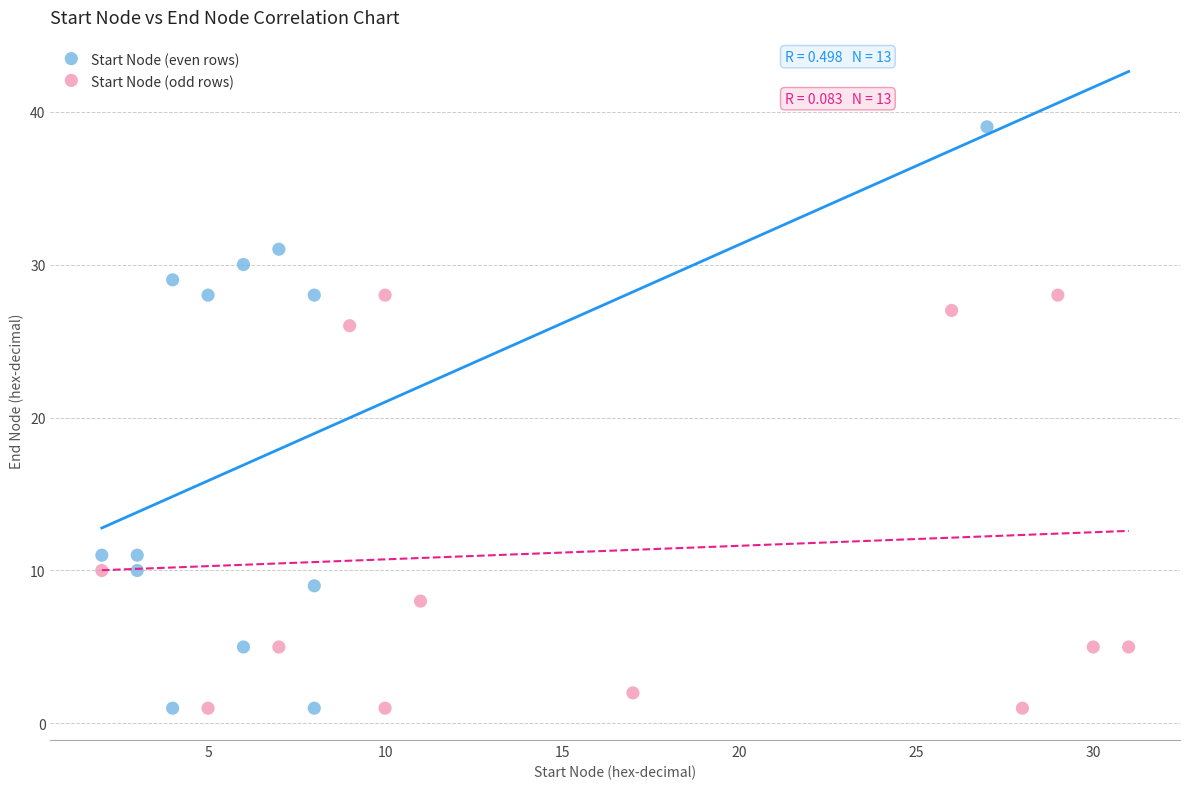

Which series contains the highest Y value?

Start Node (even rows)